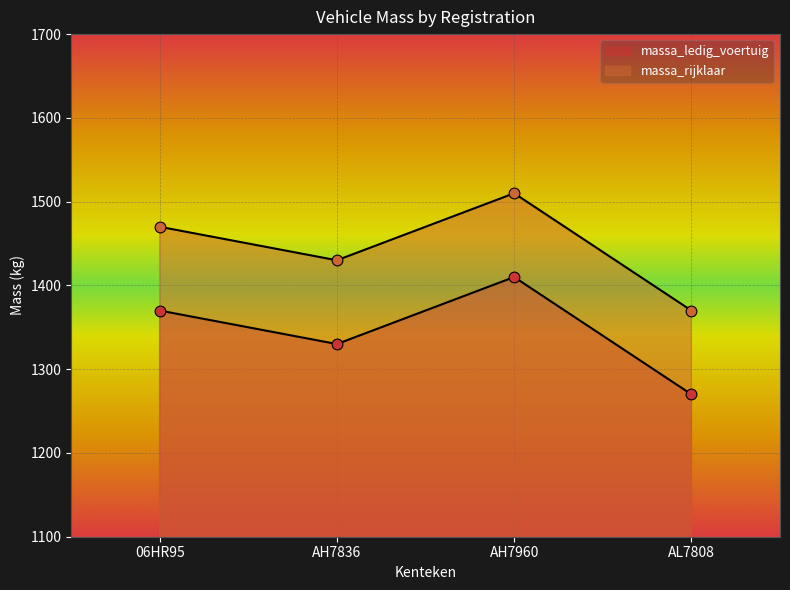

Which series has the largest total across all categories?

massa_rijklaar